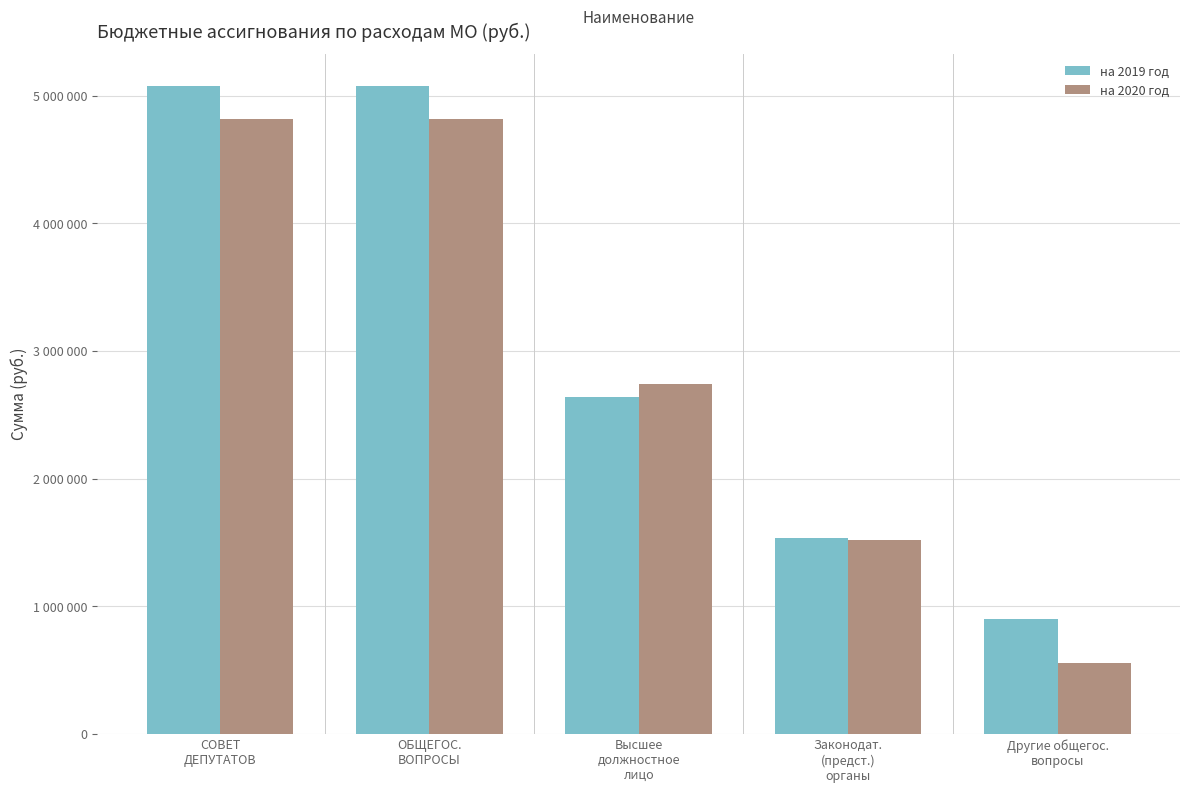

Does the chart contain stacked bars?

No